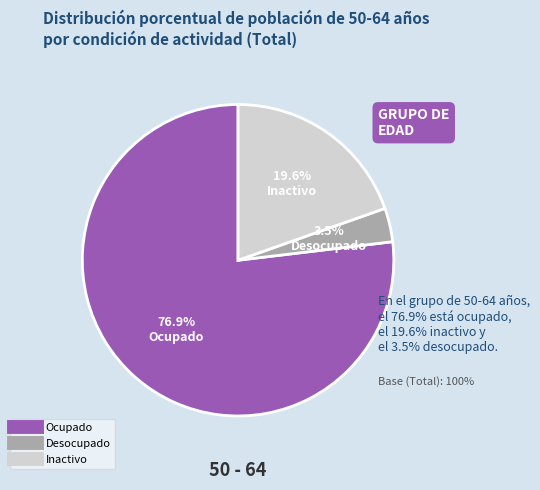

Which category has the smallest portion of the pie?

Desocupado